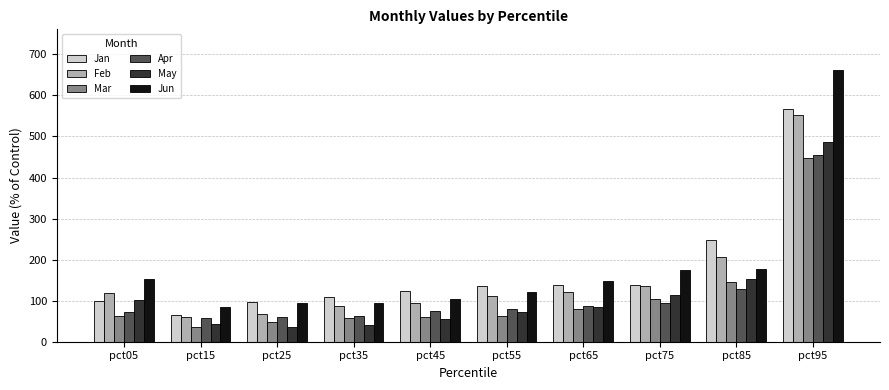

How many bars are there in each group?

6